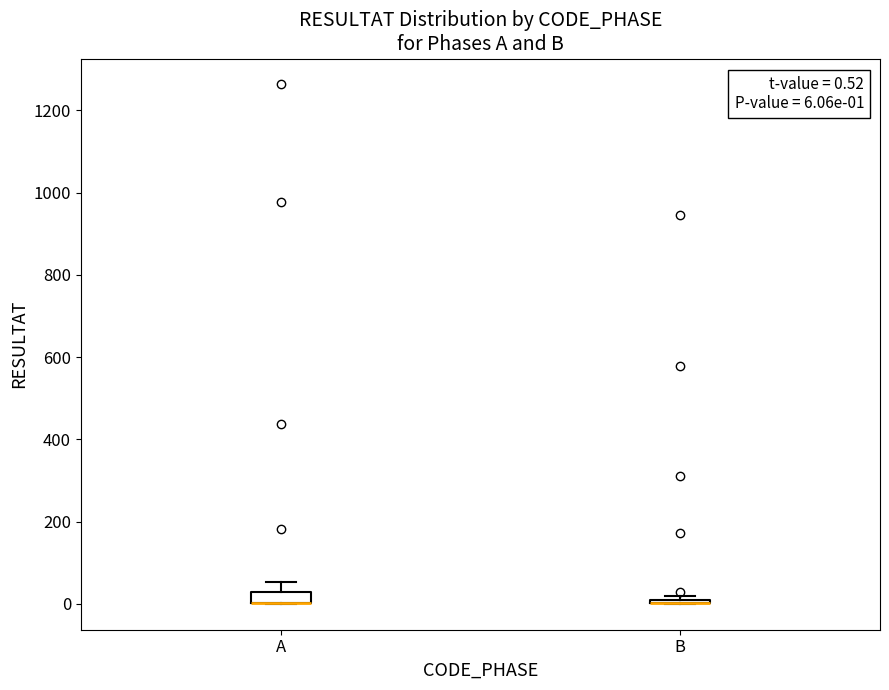

Comparing the boxes themselves (not the whiskers), which one is the tallest?

A